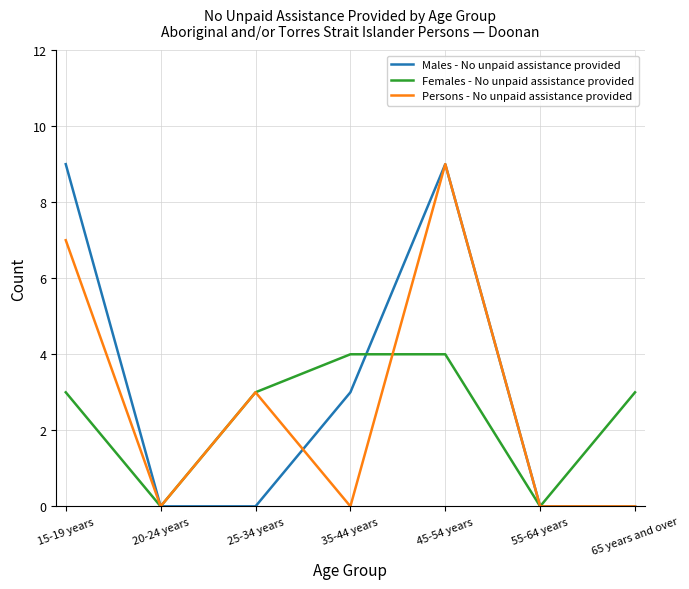

How many lines are shown in the chart?

3